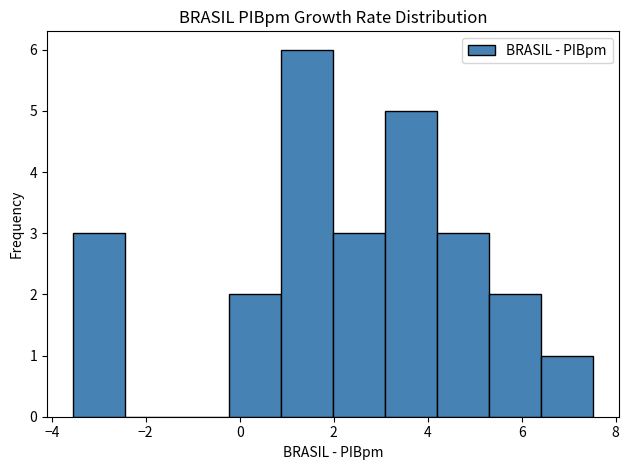

Reading left to right, transcribe this chart: for each bar, give the range it covers on the x-axis and its height. Neither the bar edges nor the heights are printed on the chart, so give them approximately, as read against the axes.

-3.6 to -2.4: 3
-2.4 to -1.4: 0
-1.4 to -0.2: 0
-0.2 to 0.8: 2
0.8 to 2.0: 6
2.0 to 3.0: 3
3.0 to 4.2: 5
4.2 to 5.4: 3
5.4 to 6.4: 2
6.4 to 7.6: 1